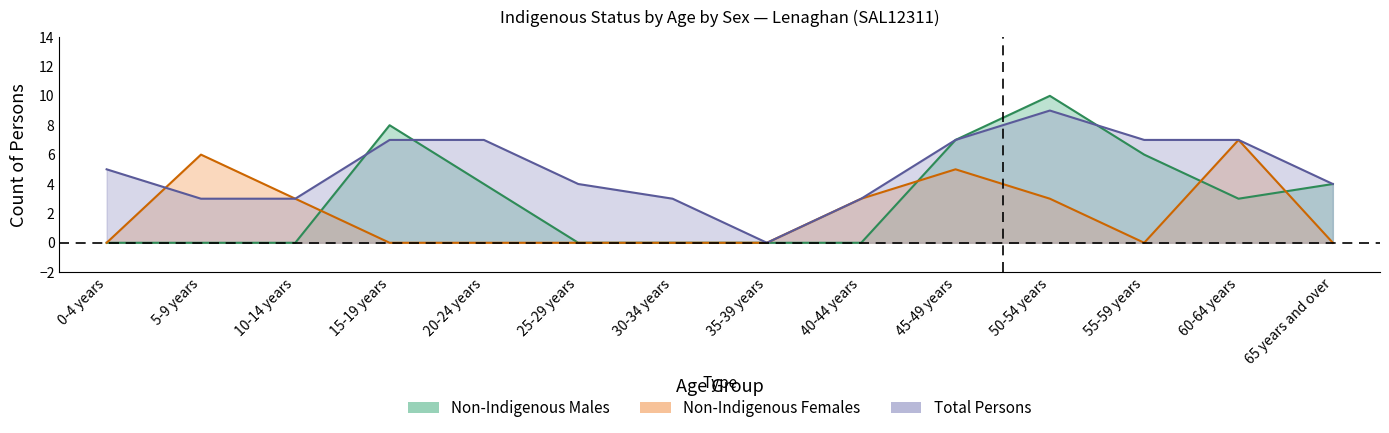

What is the difference between the highest and lowest values at 40-44 years?

3